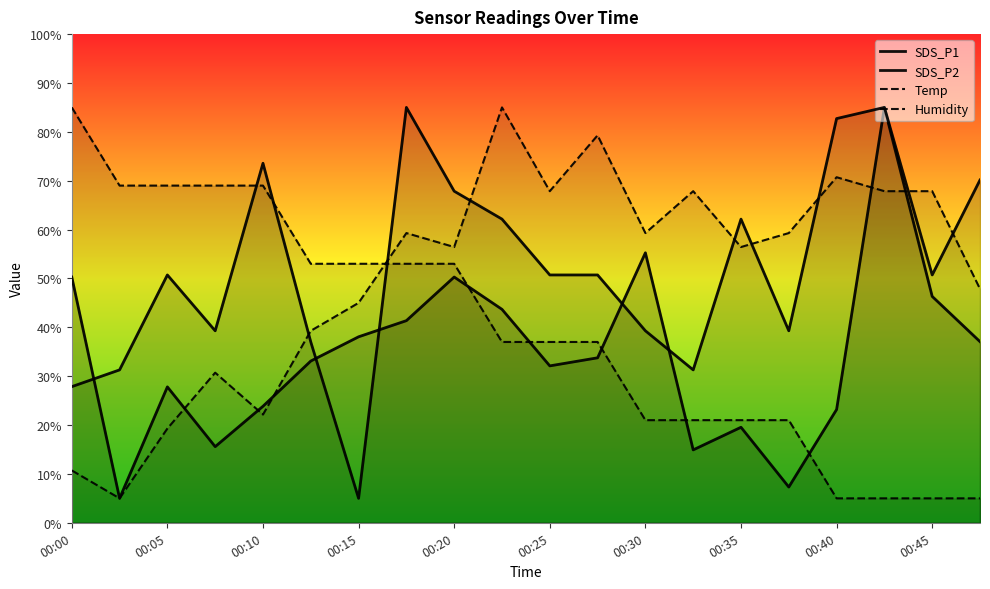

What position from the left is 00:05?

2